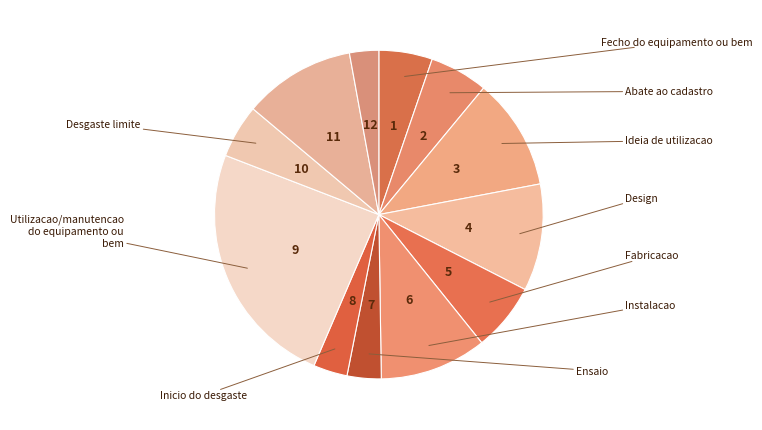

How many segments does this pie chart have?

12